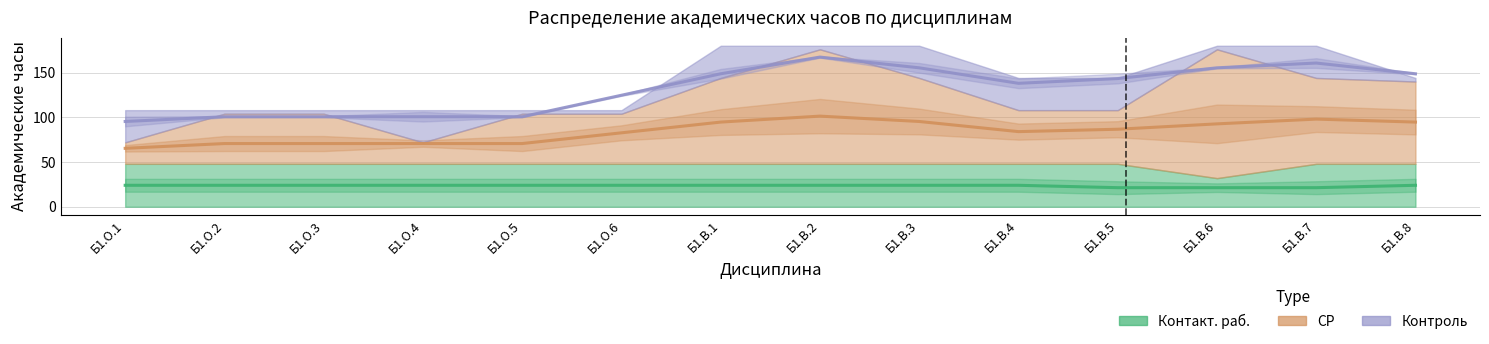

The value of Контроль at Б1.В.8 is 6. True or false?

False